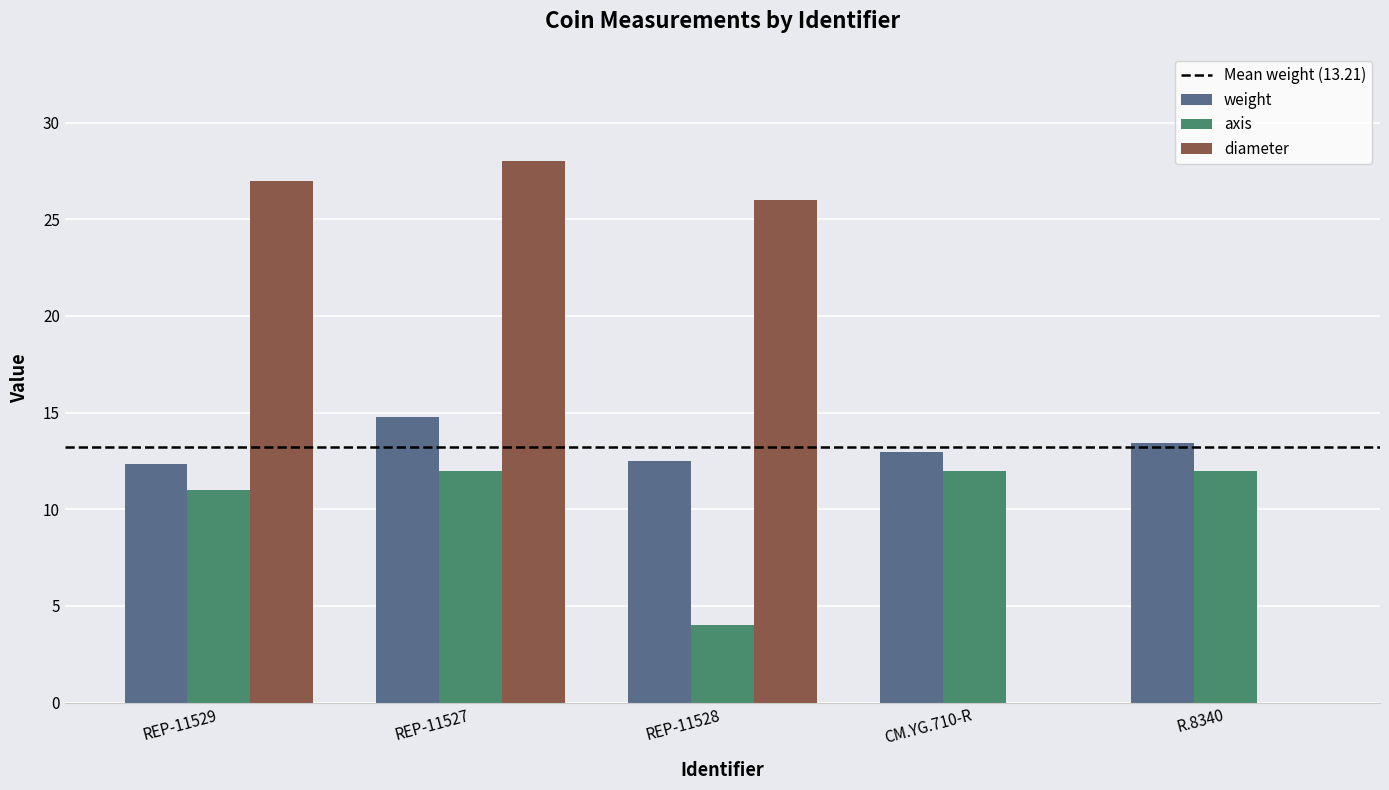

Are the bars horizontal?

No